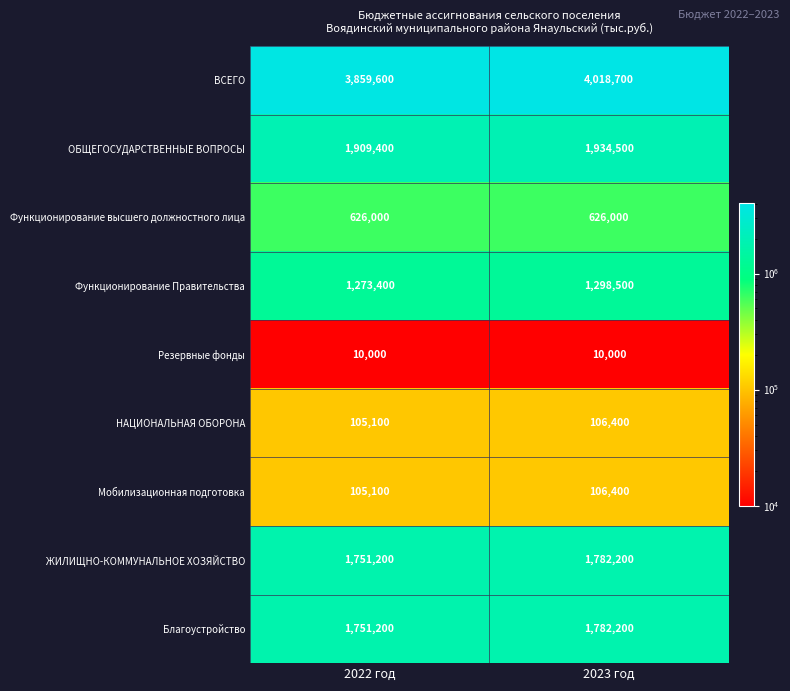

At how many categories does at least one series exceed 2770112?

2